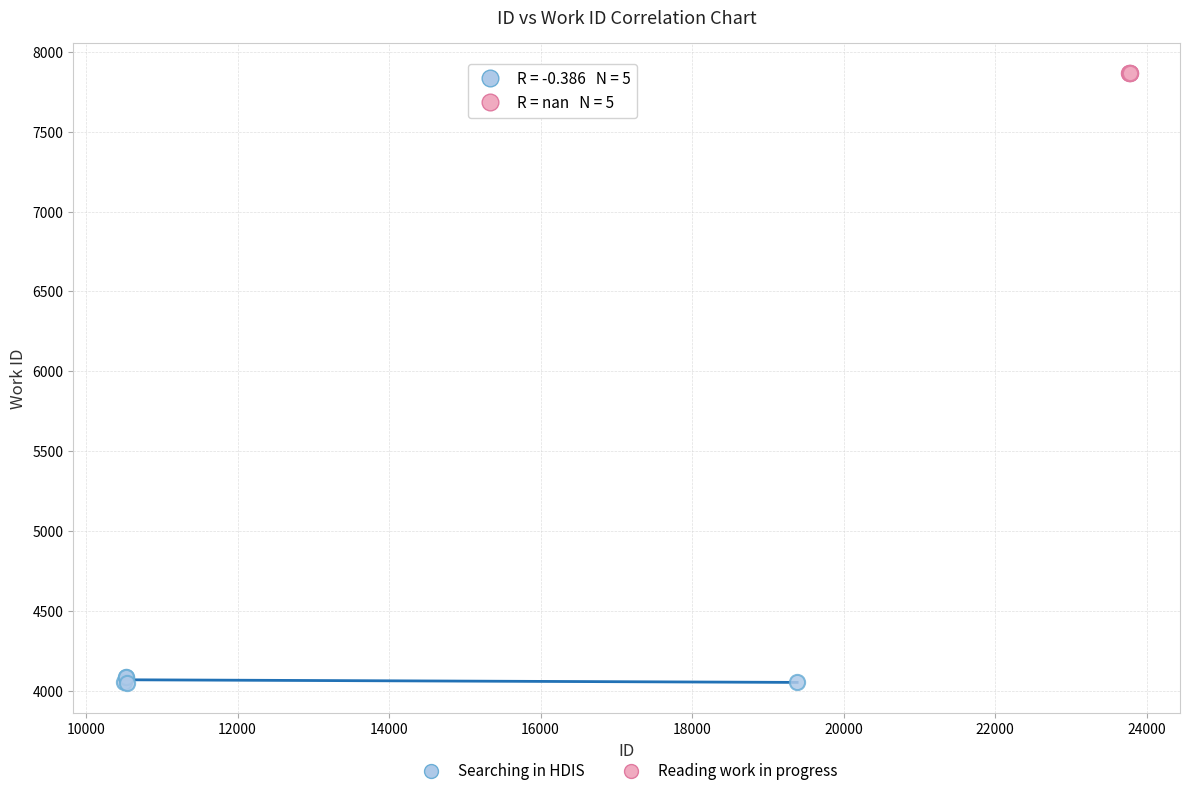

Which series reaches the minimum Y coordinate?

Searching in HDIS